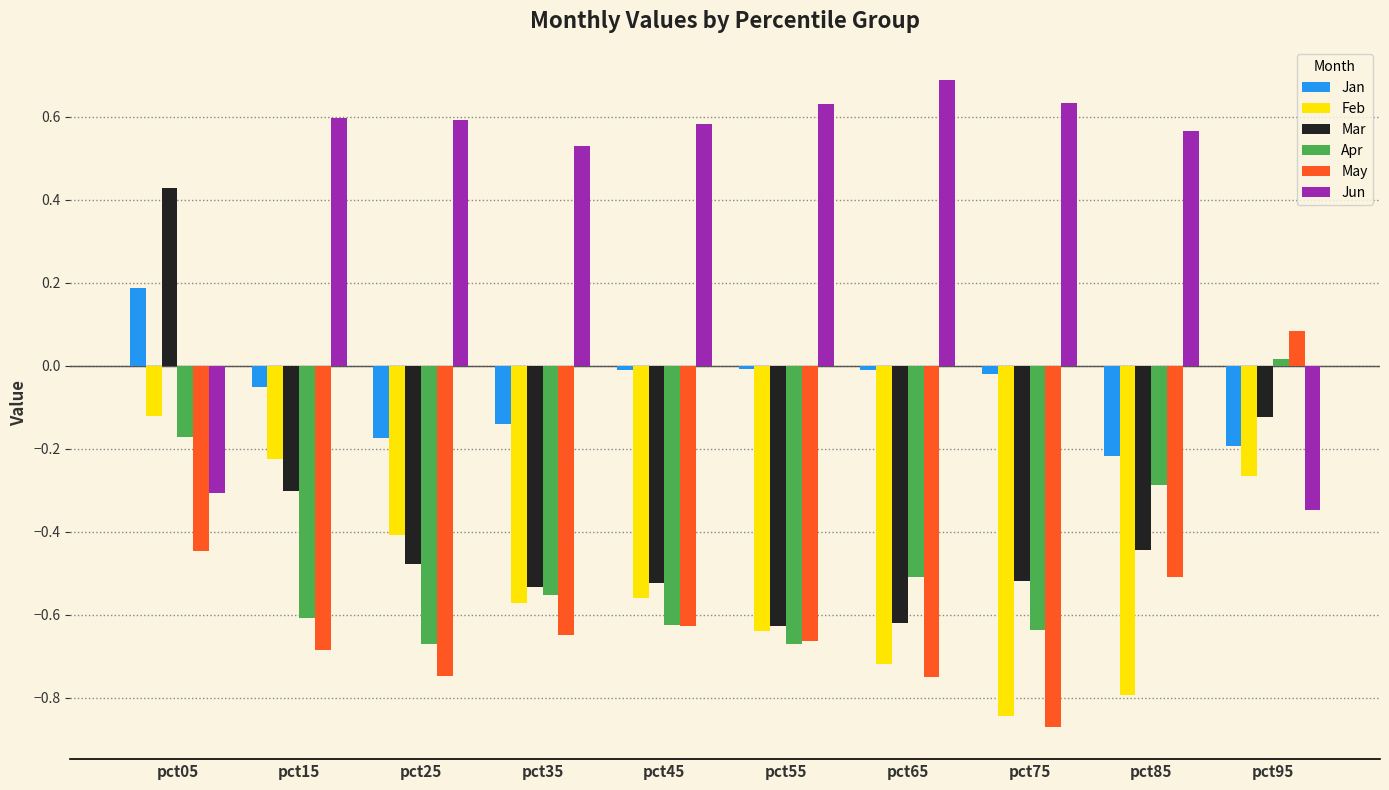

Rank the series by their maximum value, from lowest to highest.

Feb, Apr, May, Jan, Mar, Jun